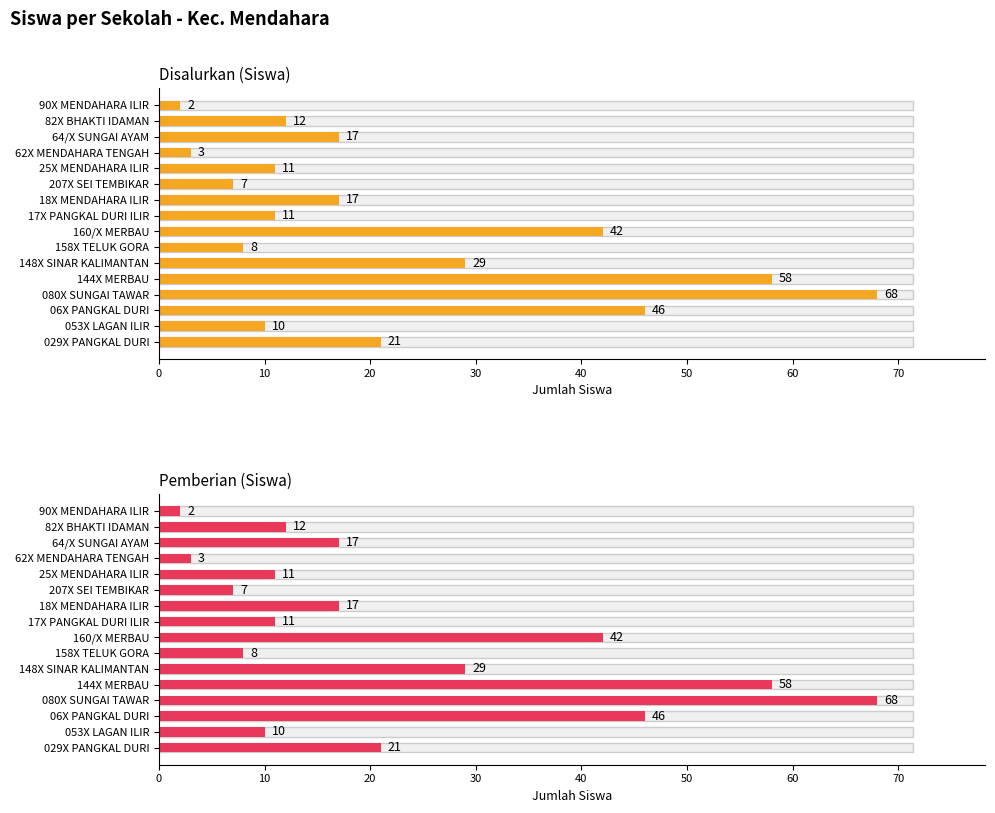

What is the difference between the maximum and minimum values in the Disalurkan (Siswa) series?

66